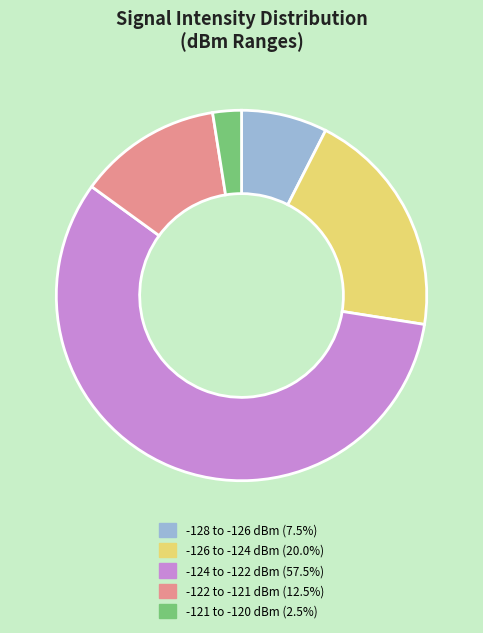

Combined, do -126 to -124 dBm (20.0%) and -124 to -122 dBm (57.5%) account for over 50%?

Yes